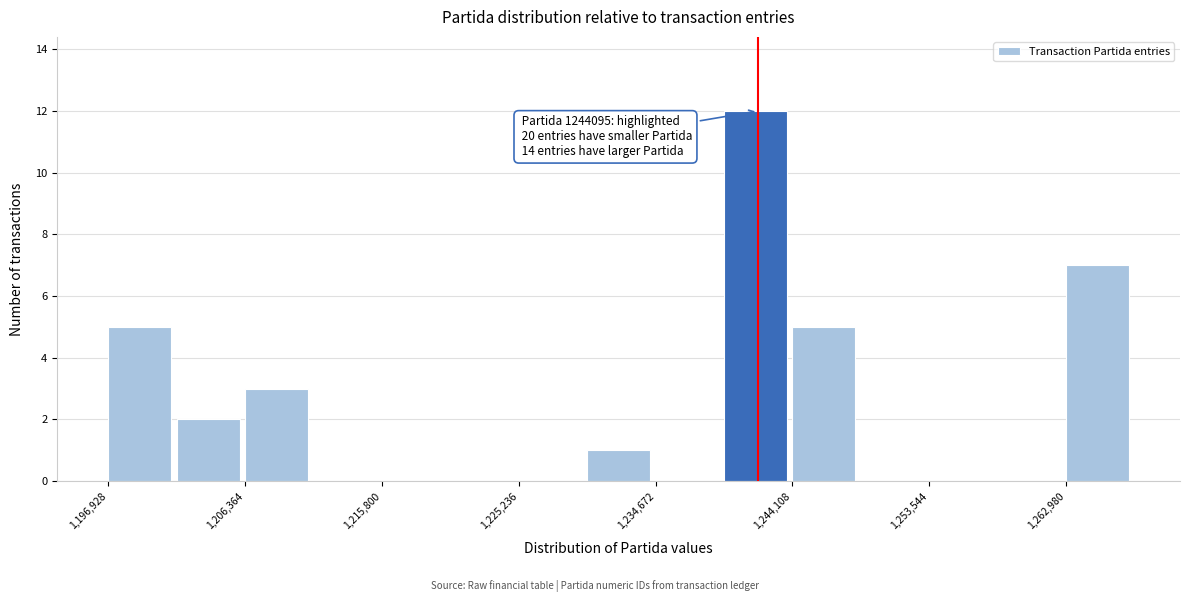

Which range on the x-axis has the tallest bar?

1239000 to 1244000